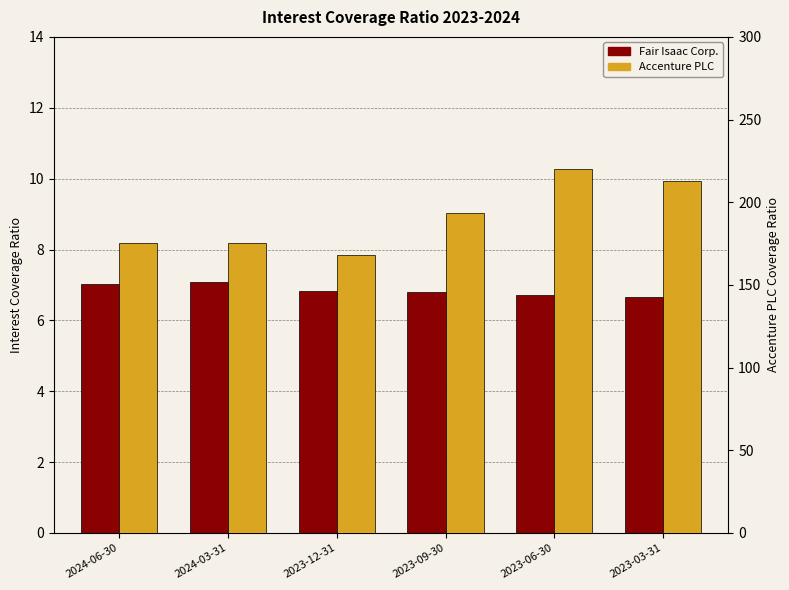

What is the spread (max minus min) of values at 2023-12-31?

161.4